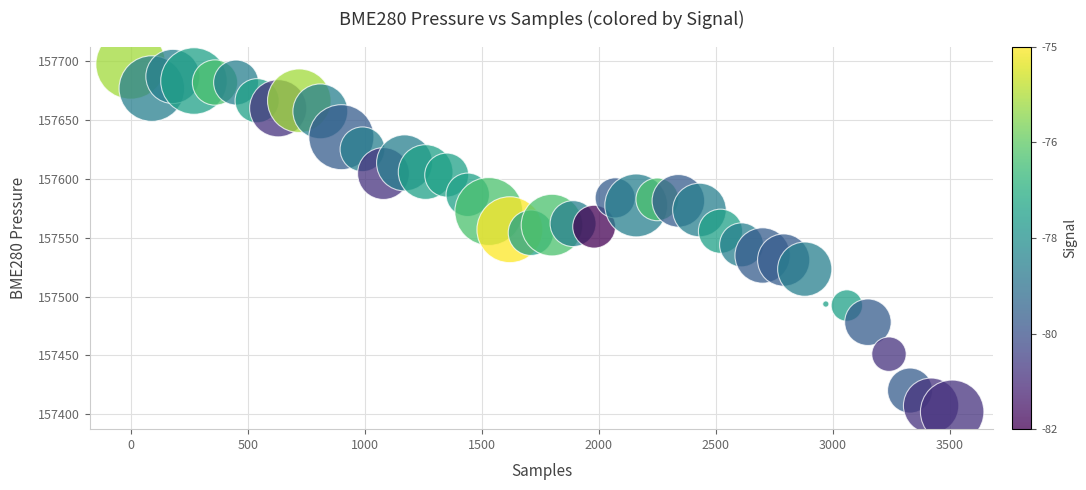

What is the range of X values (max minus min)?

3510.0